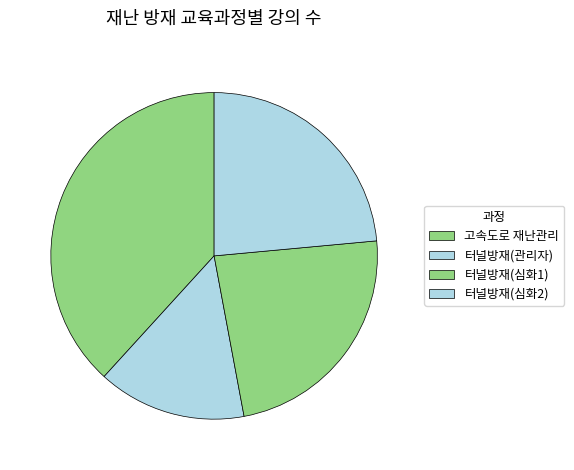

Is it true that 터널방재(관리자) is 15% of the pie?

True